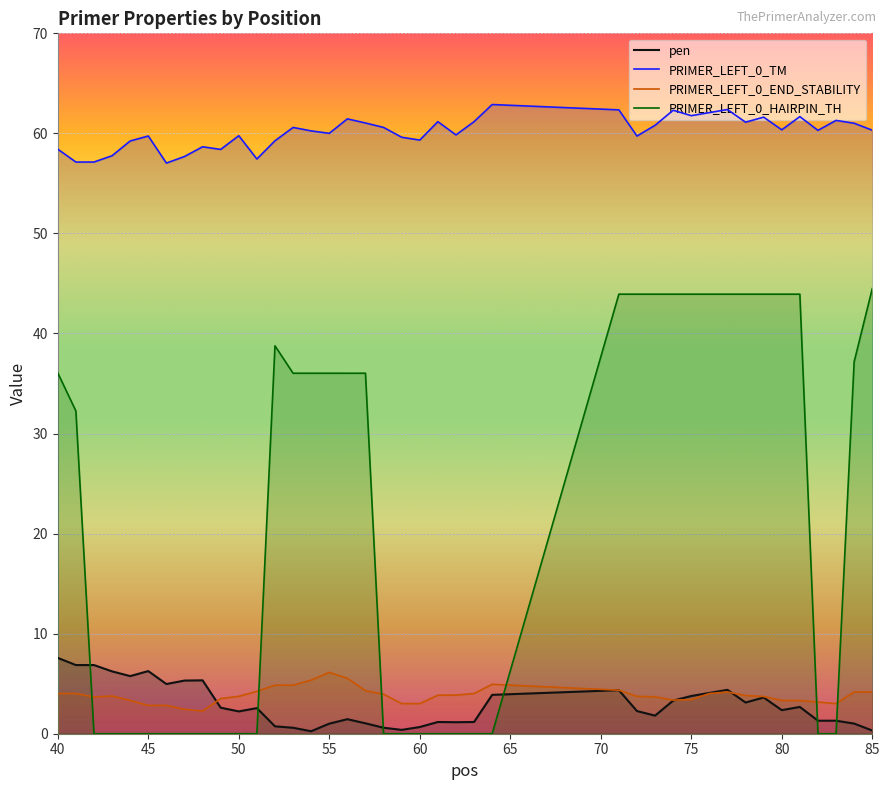

What is the greatest value displayed?

62.9